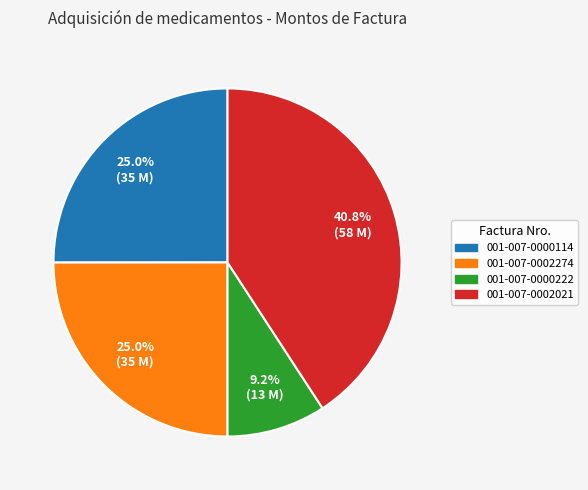

True or false: 001-007-0002021 accounts for 41% of the total.

True